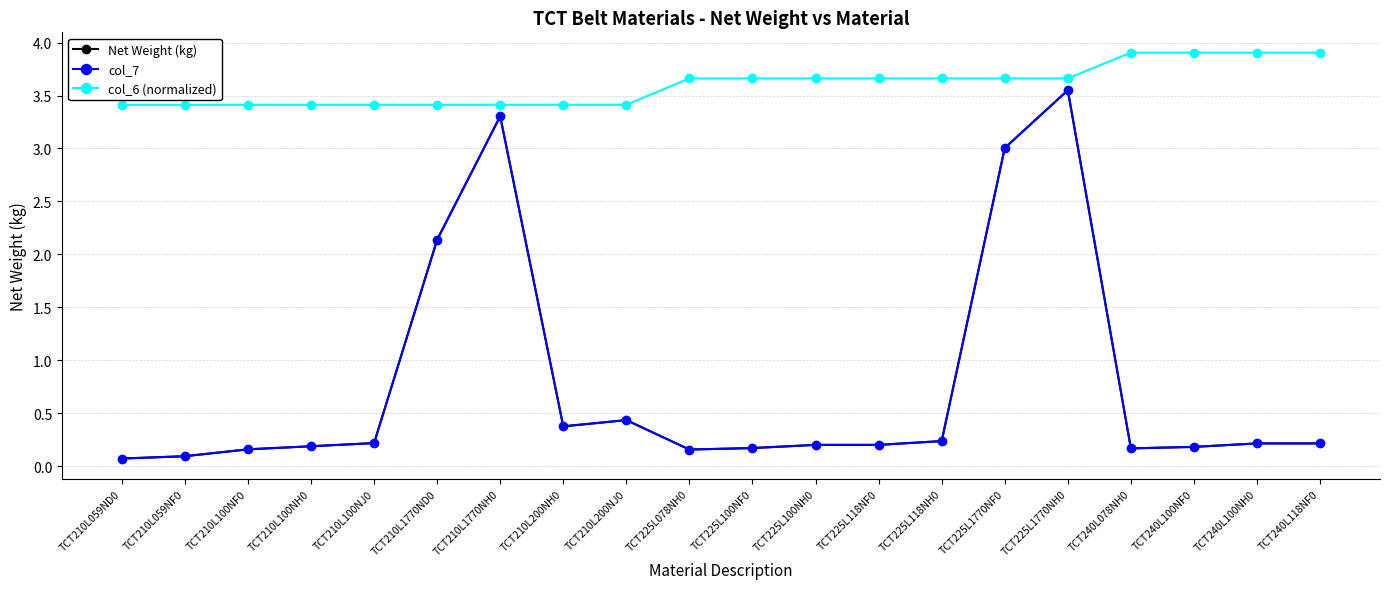

True or false: col_6 (normalized) has more than 0 interior local peaks.

False